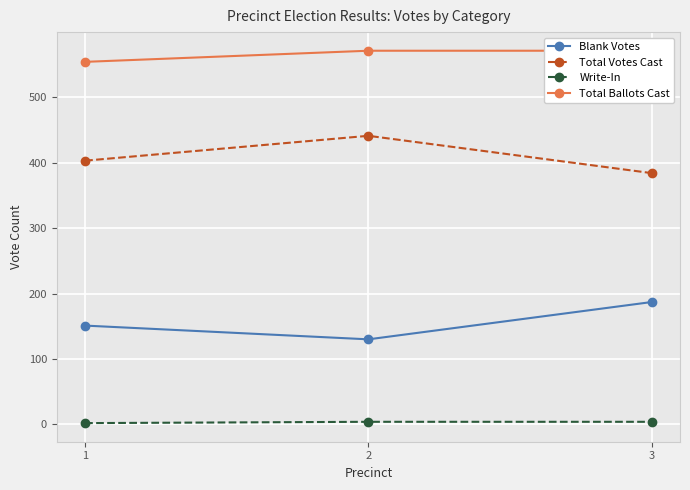

What is the sum of the Blank Votes values at 1 and 3?

338